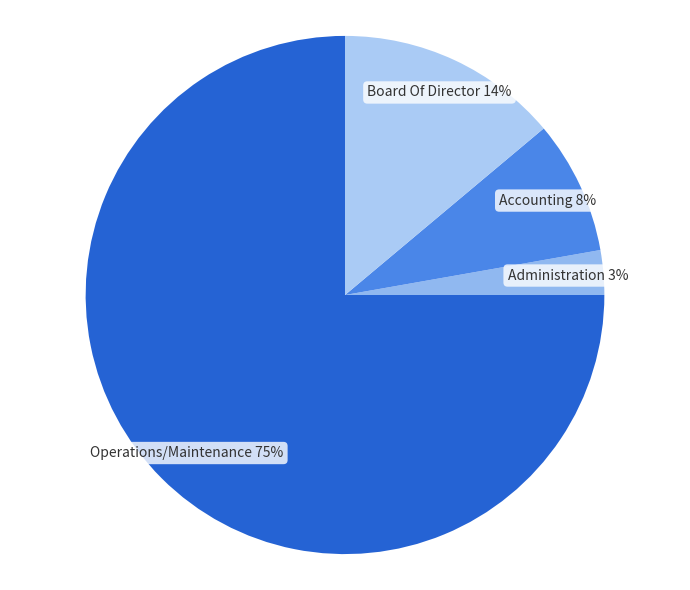

Rank the categories by value from lowest to highest.

Administration, Accounting, Board Of Director, Operations/Maintenance